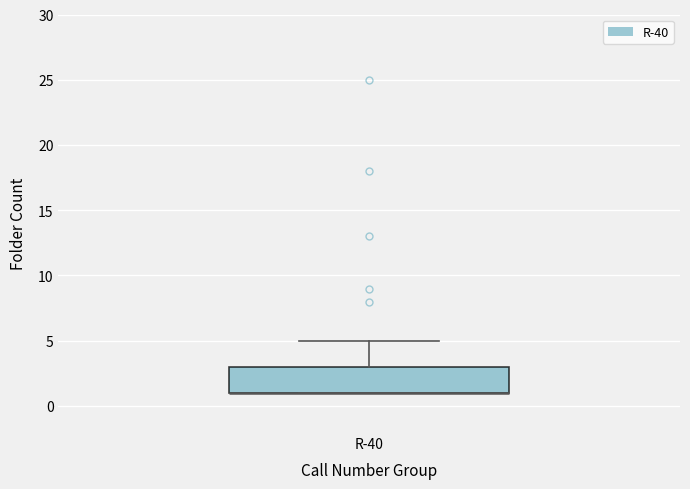

Where is the lower edge of the box for R-40 on the y-axis? The values are not printed on the chart, so give them approximately, as read against the axis.

1